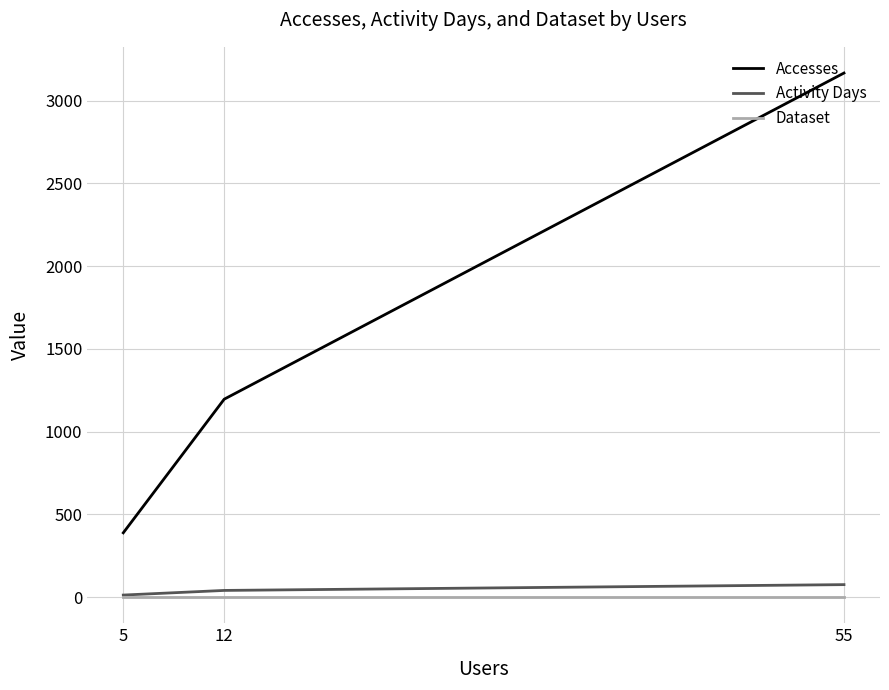

What is the sum of all Dataset values?

3